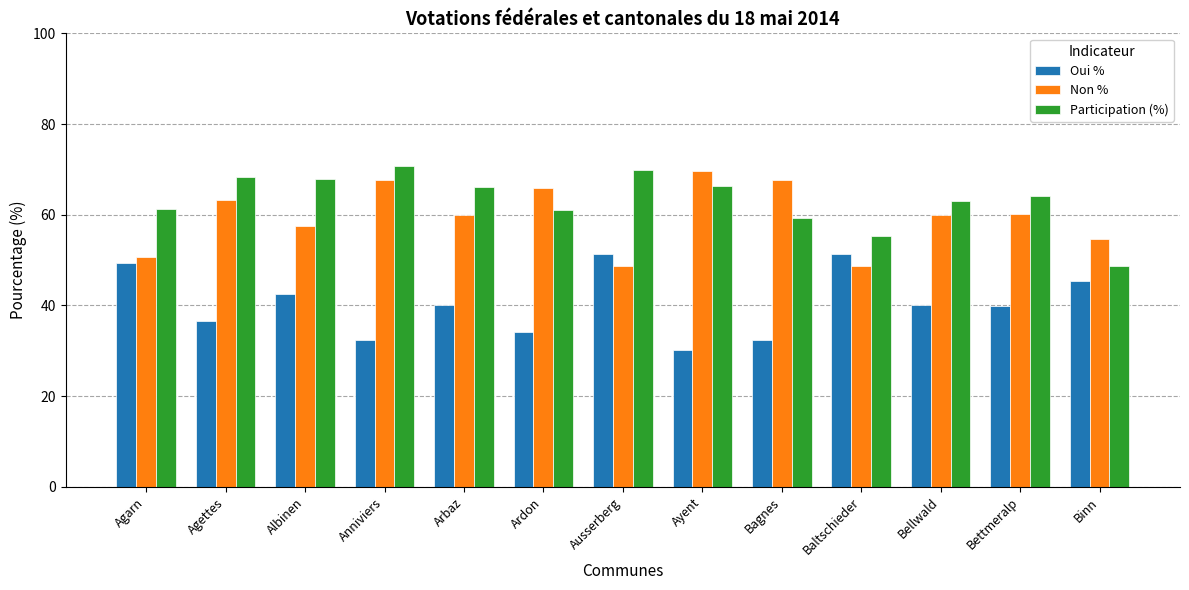

What position from the right is Agarn?

13